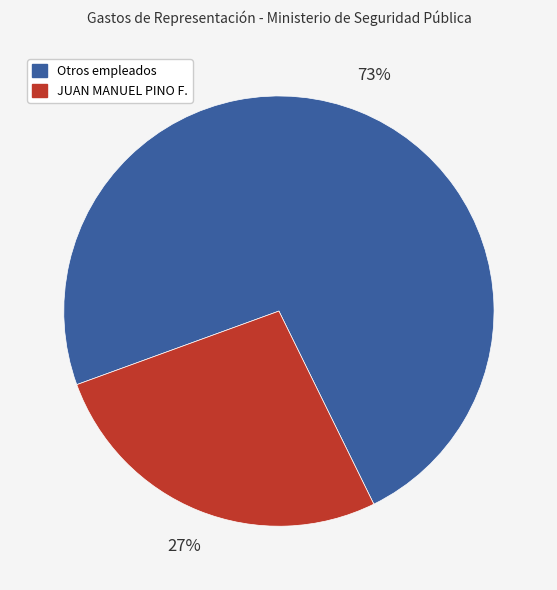

Does any single category account for the majority?

Yes